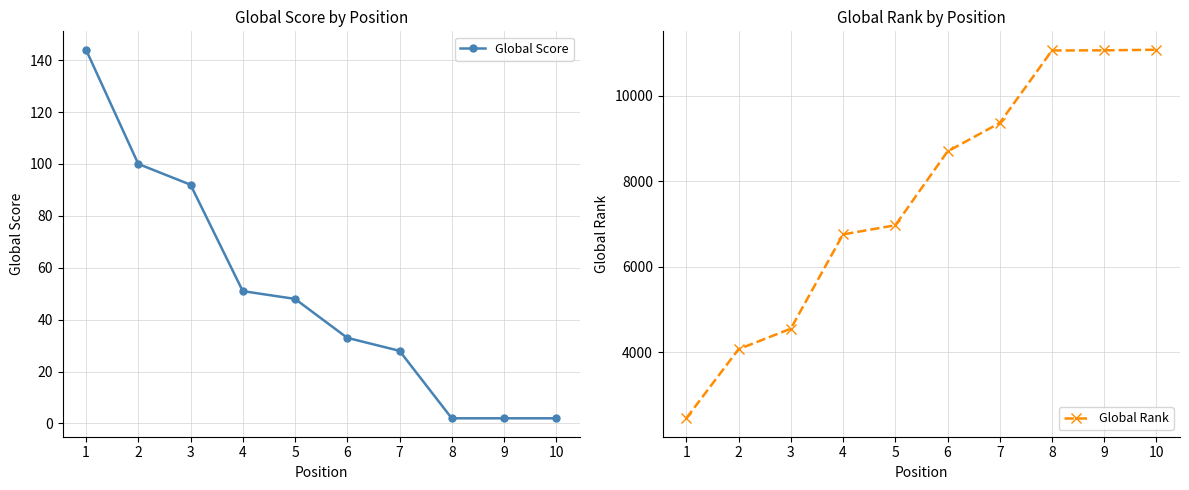

Which series has the widest spread of values?

Global Rank